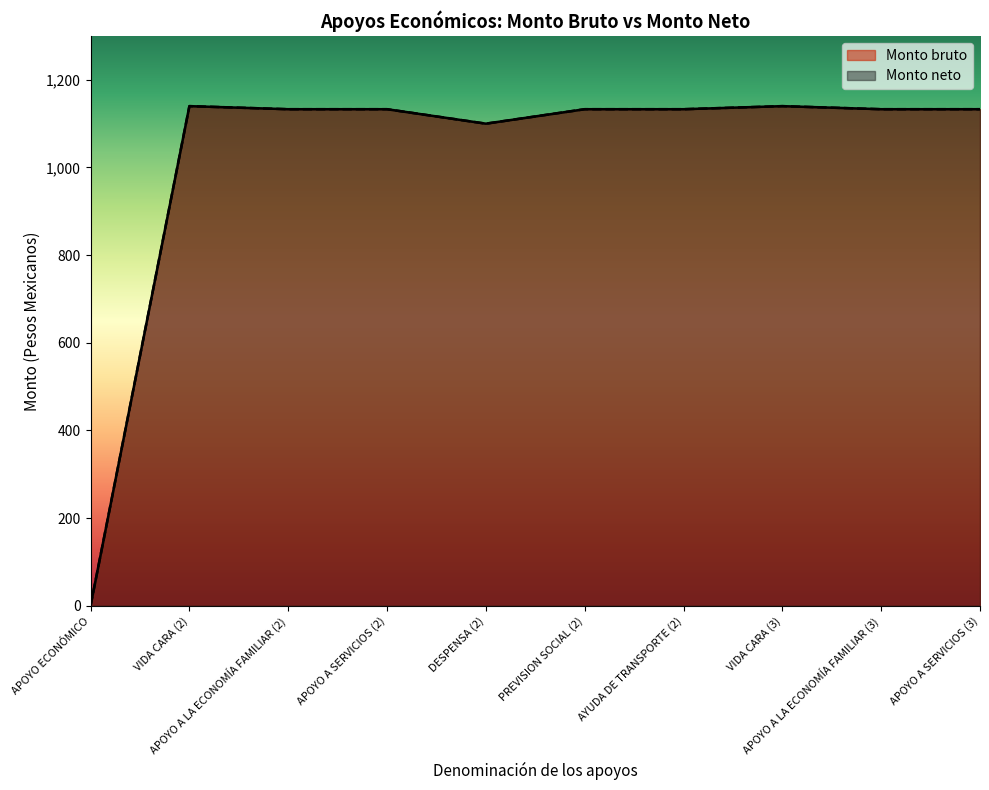

Between APOYO A LA ECONOMÍA FAMILIAR (2) and APOYO A LA ECONOMÍA FAMILIAR (3), which series saw the biggest shift?

Monto bruto